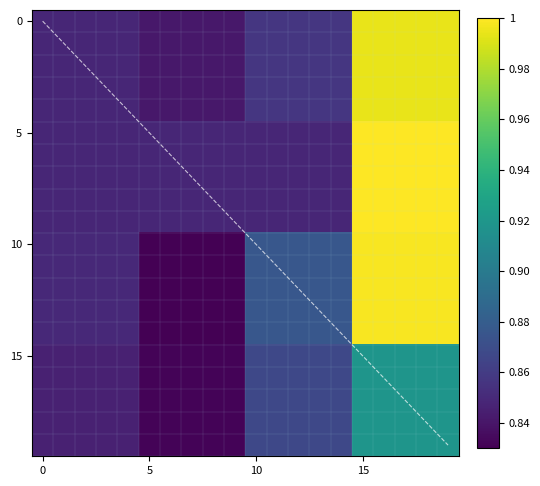

At which category is the sum across all series the highest?

19